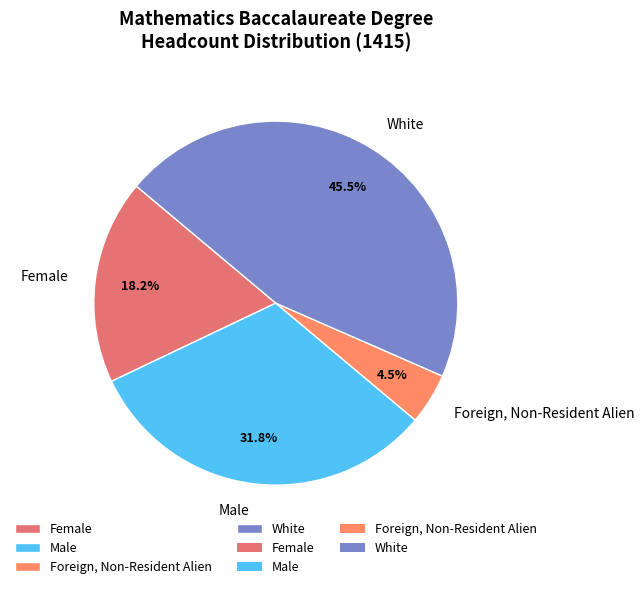

Do Foreign, Non-Resident Alien and Male together represent more than half of the pie?

No